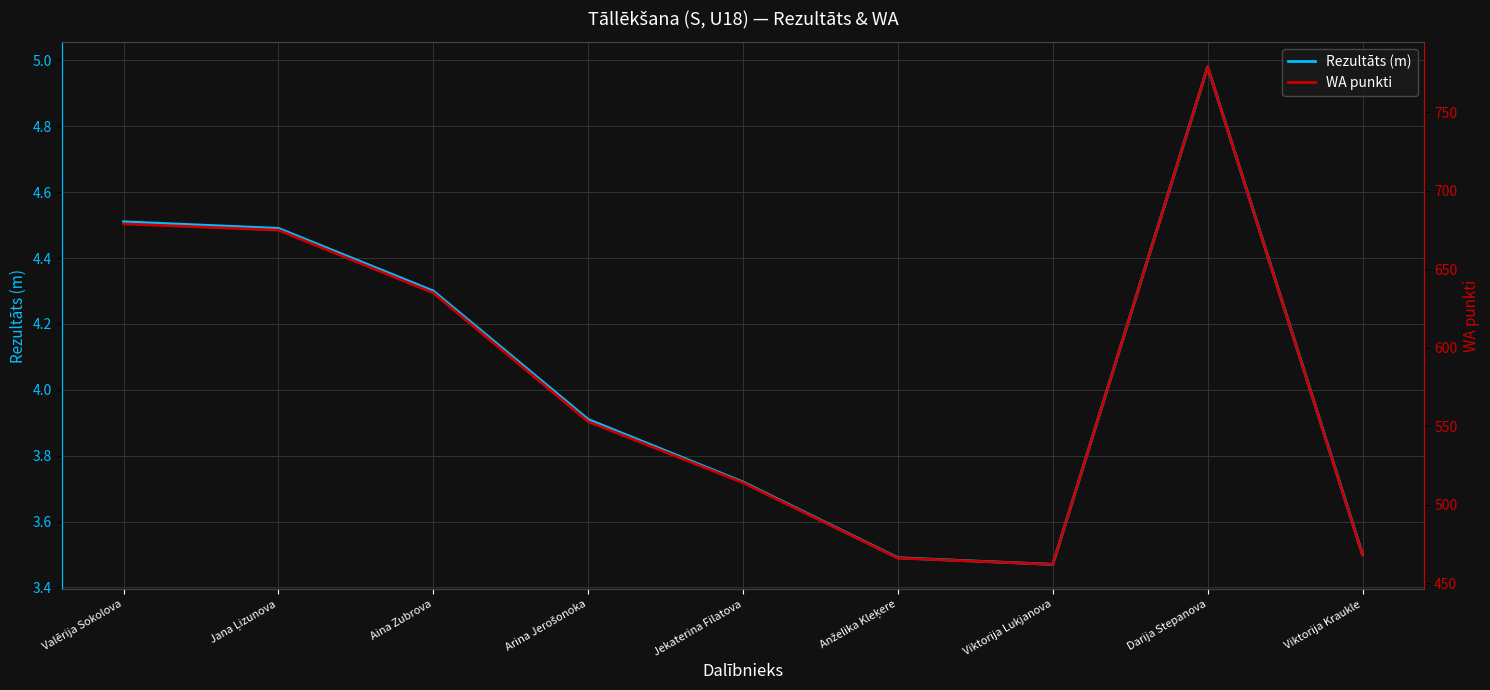

What position from the left is Aina Zubrova?

3